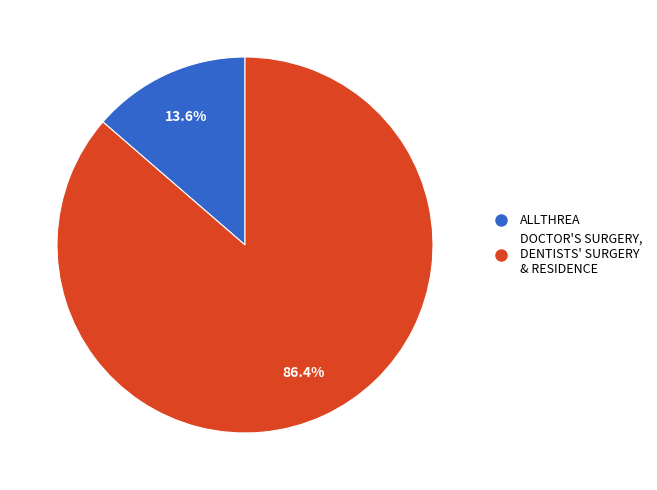

What is the majority slice?

DOCTOR'S SURGERY, DENTISTS' SURGERY & RESIDENCE